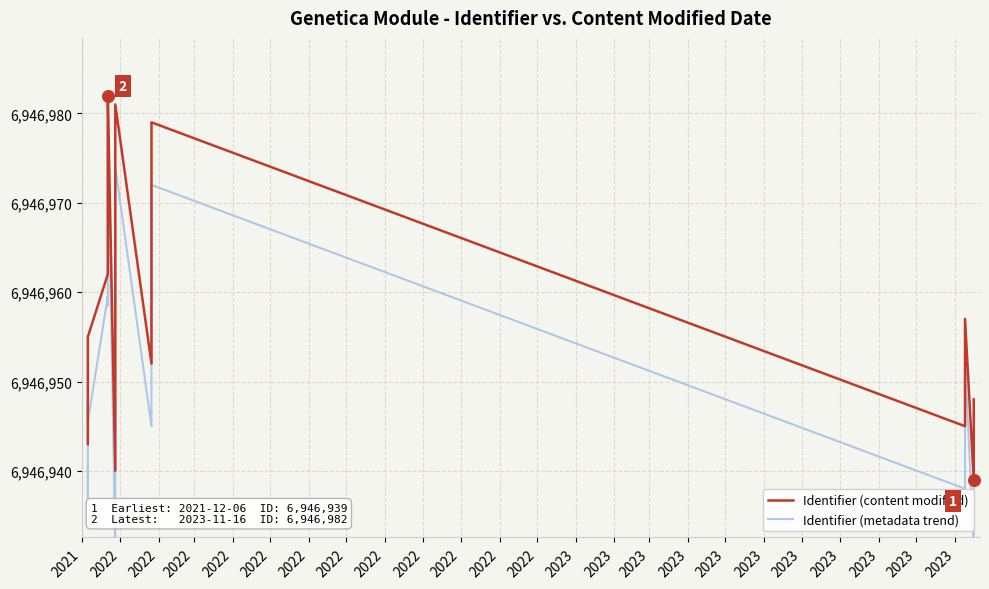

Which series contains the highest Y value?

Identifier (content modified)